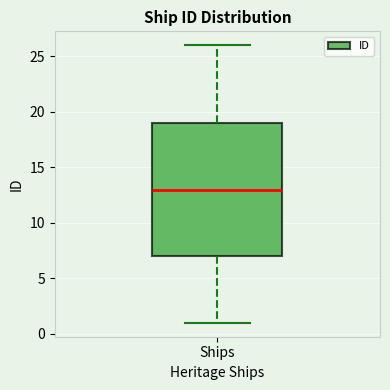

Read this box plot against the y-axis: the position of the median line, the range covered by the box, and the ends of both whiskers. The values are not printed on the chart, so give them approximately, as read against the axis.

median 13, box 7 to 19, whiskers 1 to 26